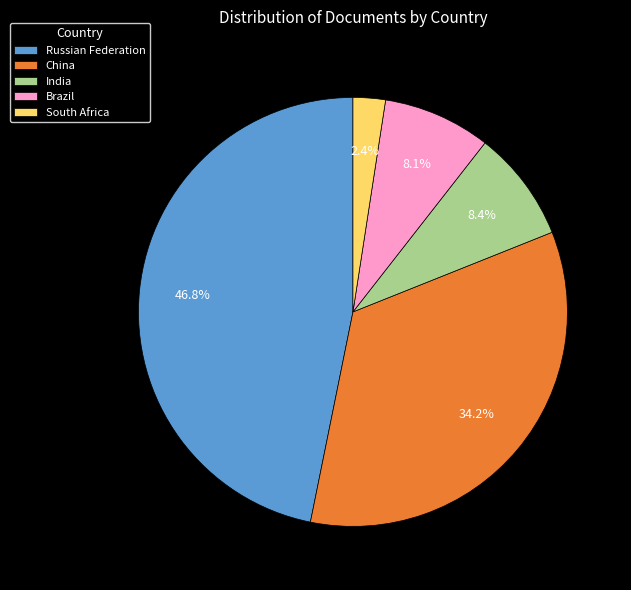

To the nearest percent, what is the average slice percentage?

20%